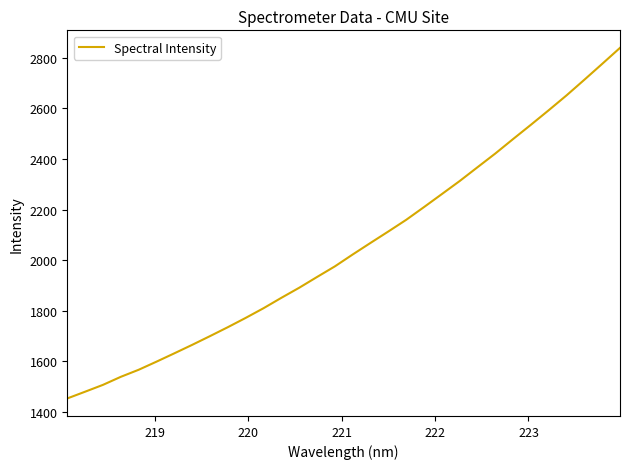

What is the maximum value shown in the chart?

2839.9